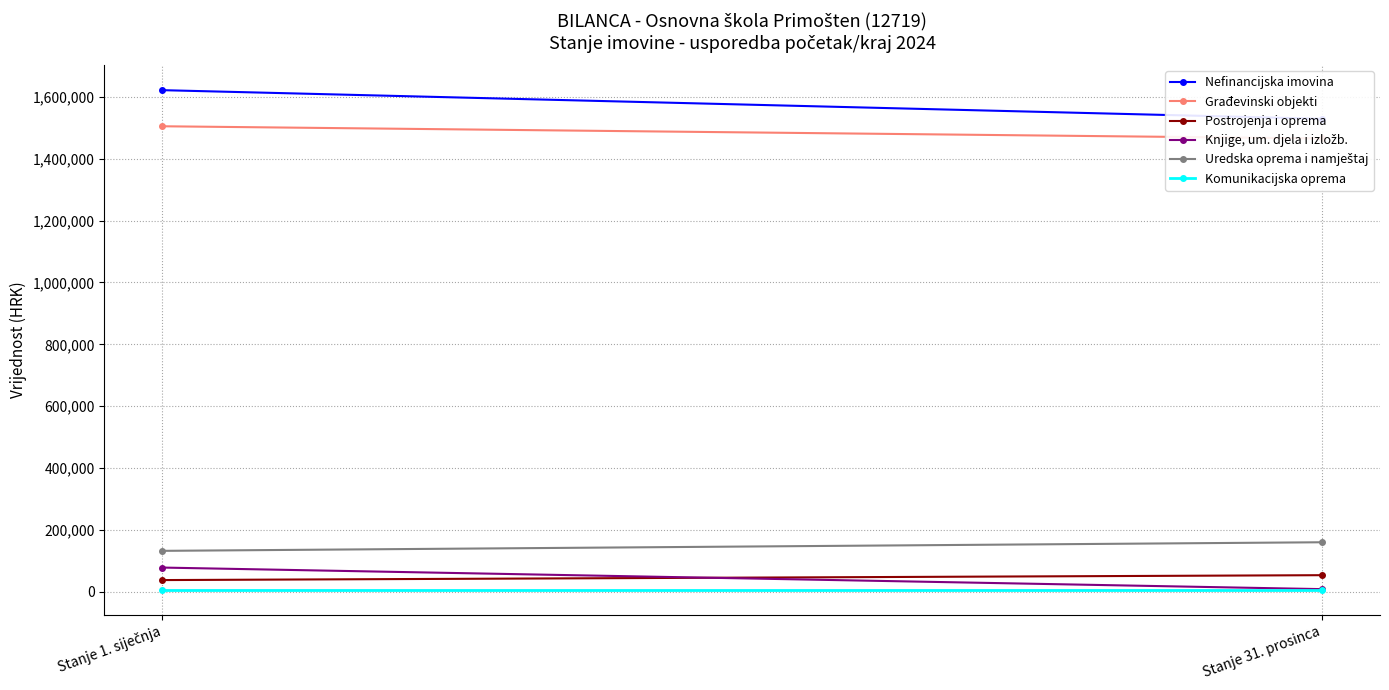

Reading left to right, transcribe all the data shown in this chart.

Nefinancijska imovina: Stanje 1. siječnja=1621511.1	Stanje 31. prosinca=1528887.7
Građevinski objekti: Stanje 1. siječnja=1504833.5	Stanje 31. prosinca=1465438.2
Postrojenja i oprema: Stanje 1. siječnja=38133.7	Stanje 31. prosinca=53939.9
Knjige, um. djela i izložb.: Stanje 1. siječnja=78543.9	Stanje 31. prosinca=8859.6
Uredska oprema i namještaj: Stanje 1. siječnja=132578.9	Stanje 31. prosinca=160345.3
Komunikacijska oprema: Stanje 1. siječnja=6123.6	Stanje 31. prosinca=6123.6